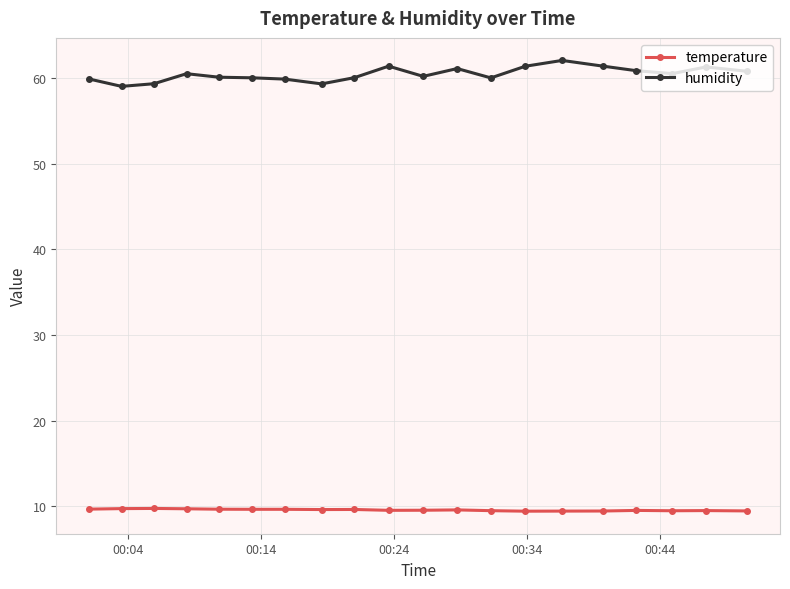

What is the lowest value of the temperature series?

9.4